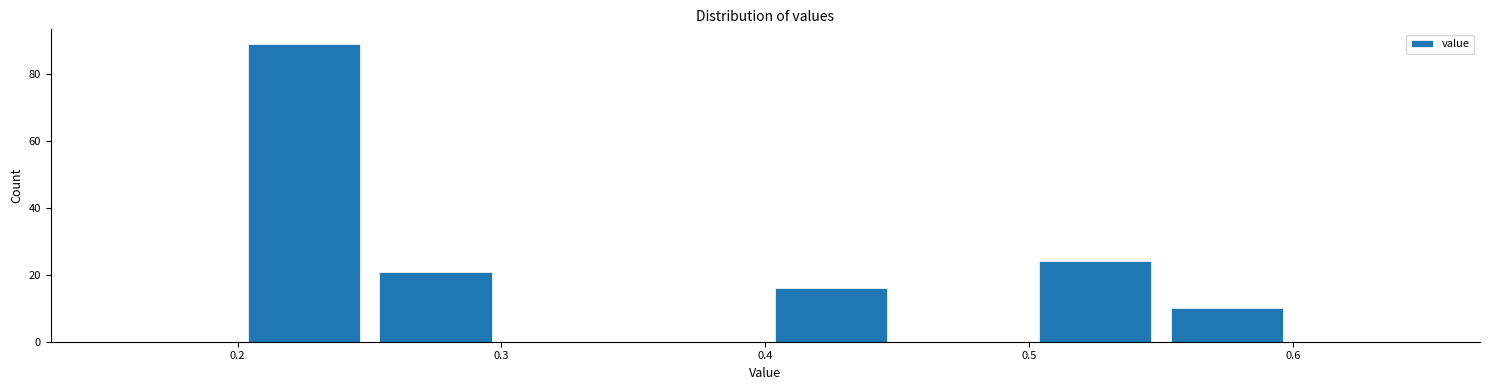

How tall is the bar that spans 0.25 to 0.30 on the x-axis? The values are not printed on the chart, so give them approximately, as read against the axis.

22